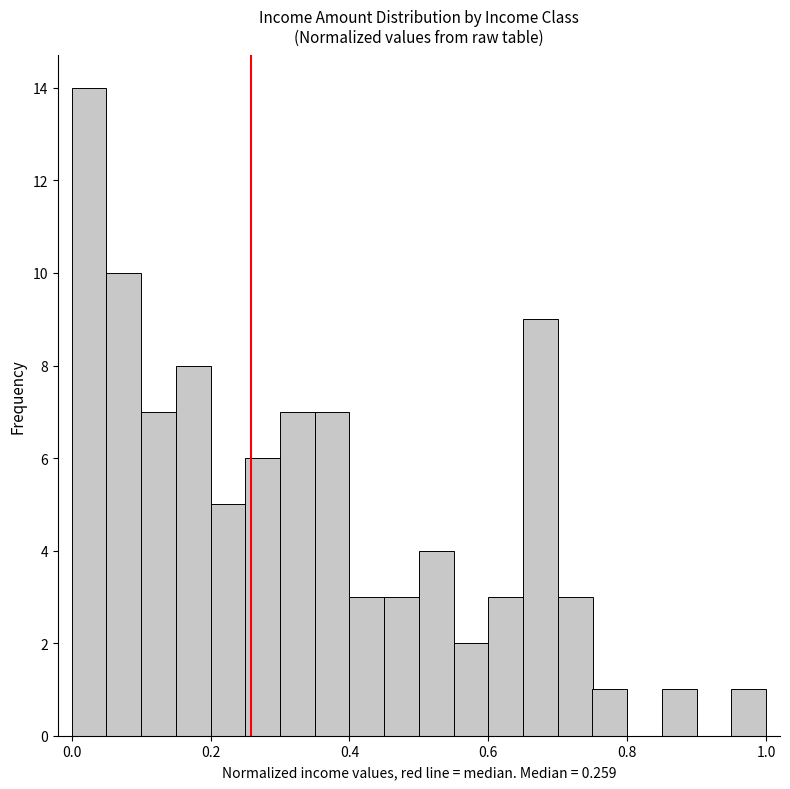

Read against the x-axis, roughly where is the centre of the tallest bar?

0.02